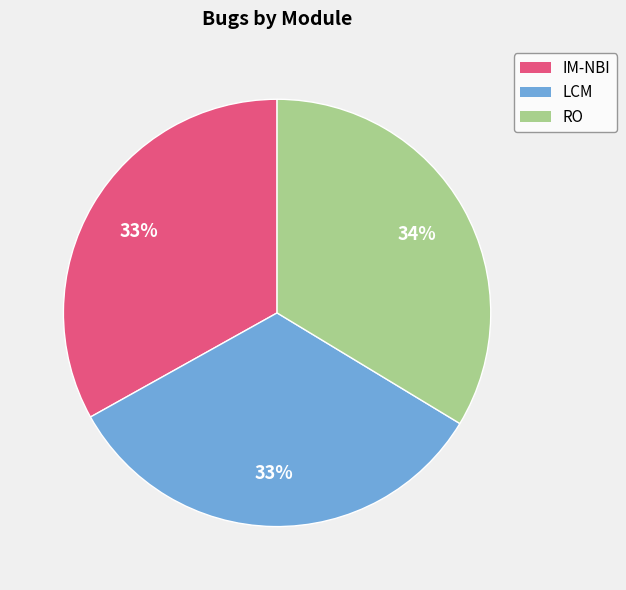

Approximately how many times larger is the value at IM-NBI compared to LCM?

1.0